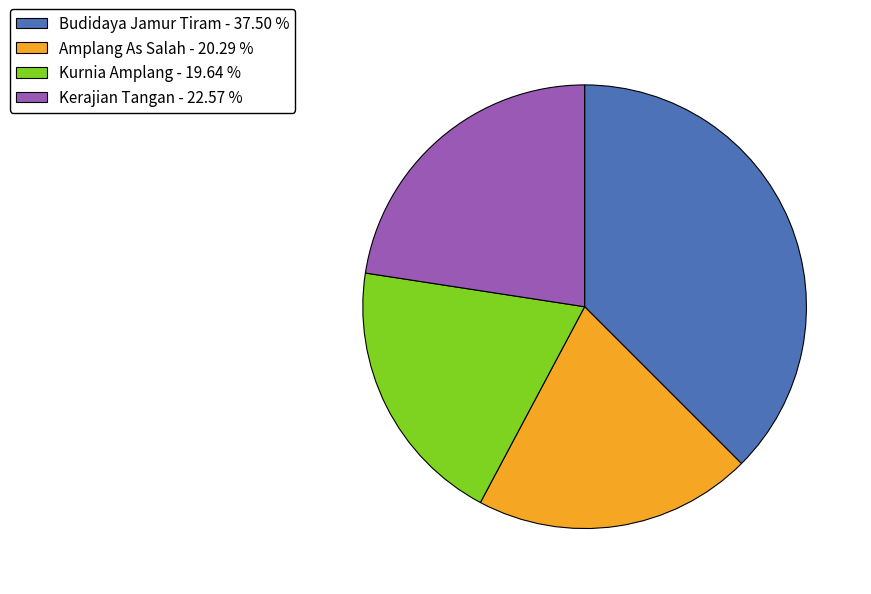

Which has a higher value, Amplang As Salah - 20.29 % or Budidaya Jamur Tiram - 37.50 %?

Budidaya Jamur Tiram - 37.50 %